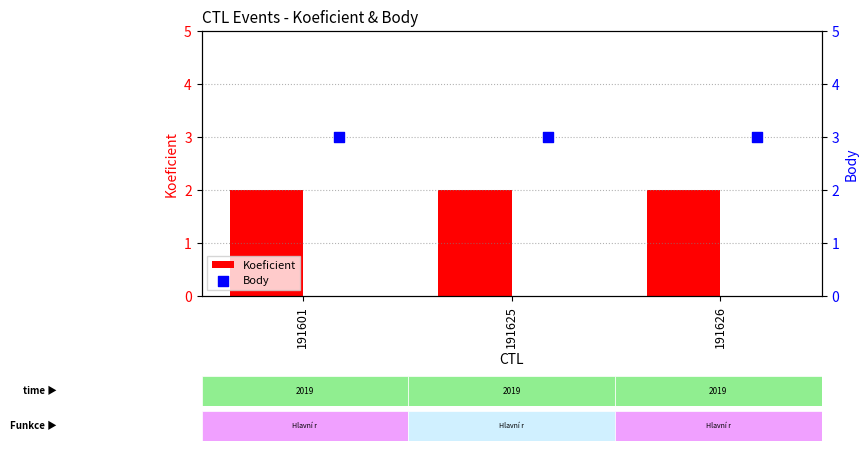

At which category is the sum across all series the highest?

191601